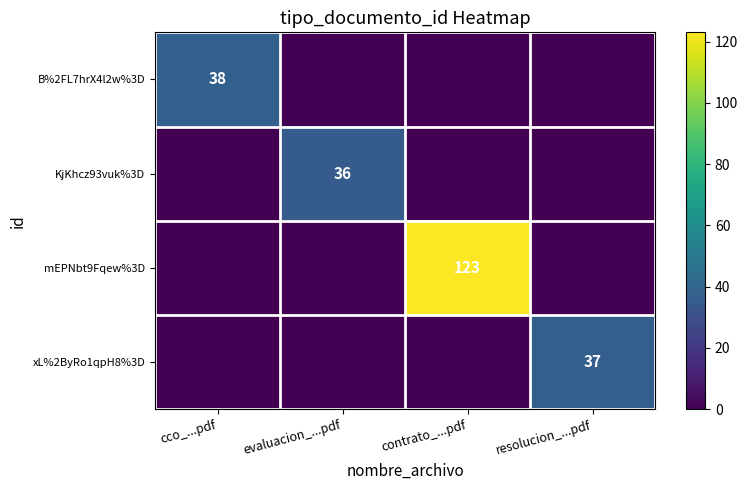

Which label corresponds to the smallest value in the chart?

evaluacion_...pdf